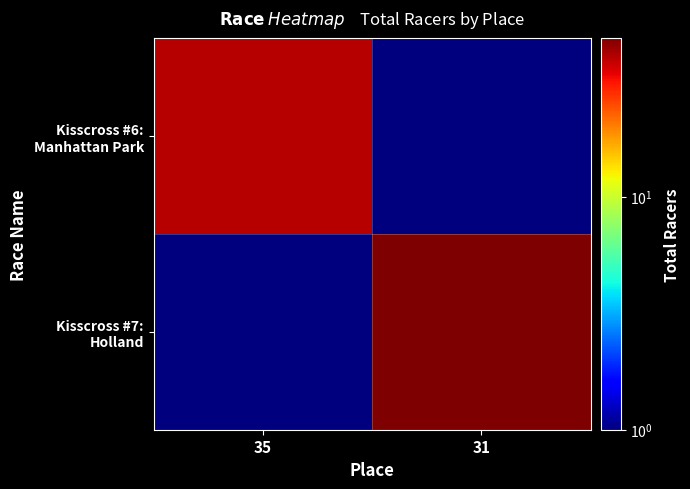

Which label corresponds to the largest value in the chart?

31